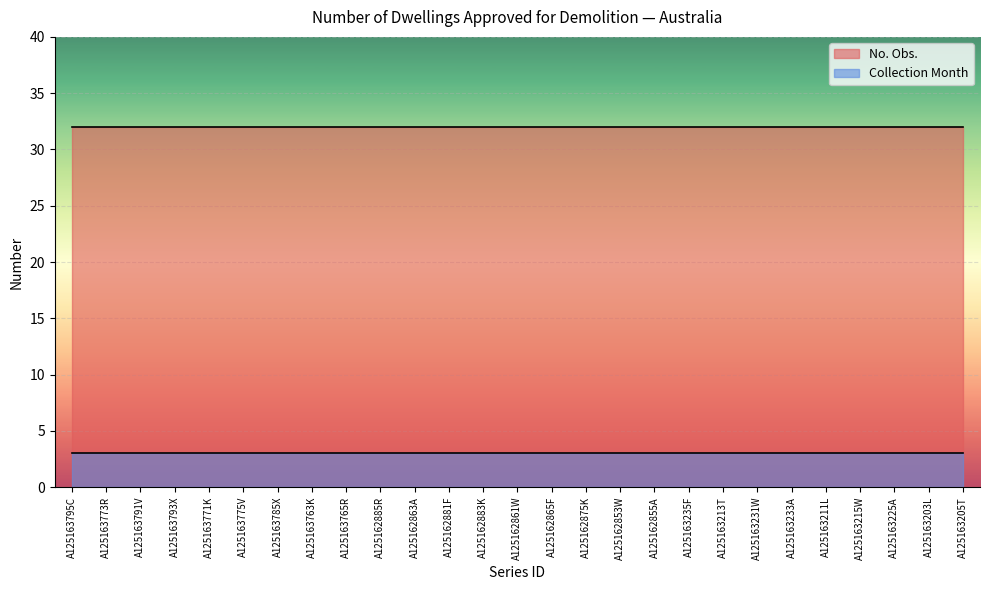

List the labels in order of No. Obs. value, smallest first.

A125163795C, A125163773R, A125163791V, A125163793X, A125163771K, A125163775V, A125163785X, A125163763K, A125163765R, A125162885R, A125162863A, A125162881F, A125162883K, A125162861W, A125162865F, A125162875K, A125162853W, A125162855A, A125163235F, A125163213T, A125163231W, A125163233A, A125163211L, A125163215W, A125163225A, A125163203L, A125163205T